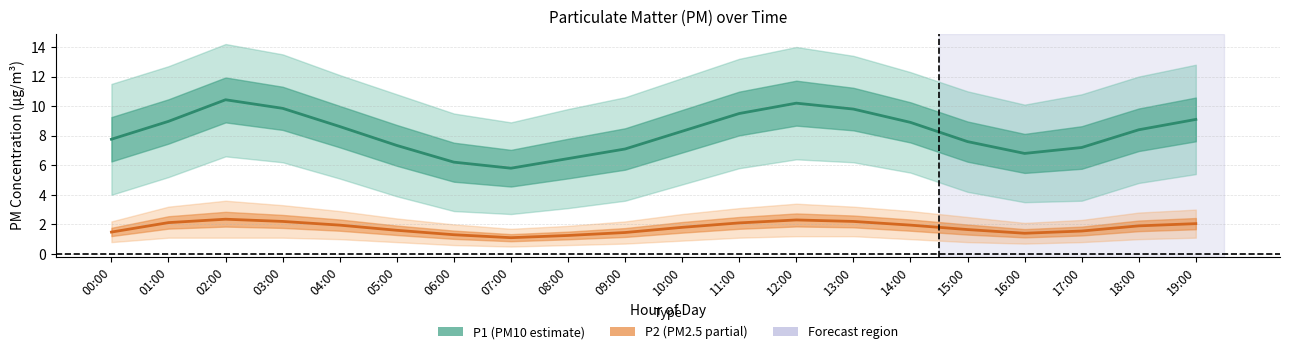

Between 06:00 and 15:00, which series saw the biggest shift?

P1